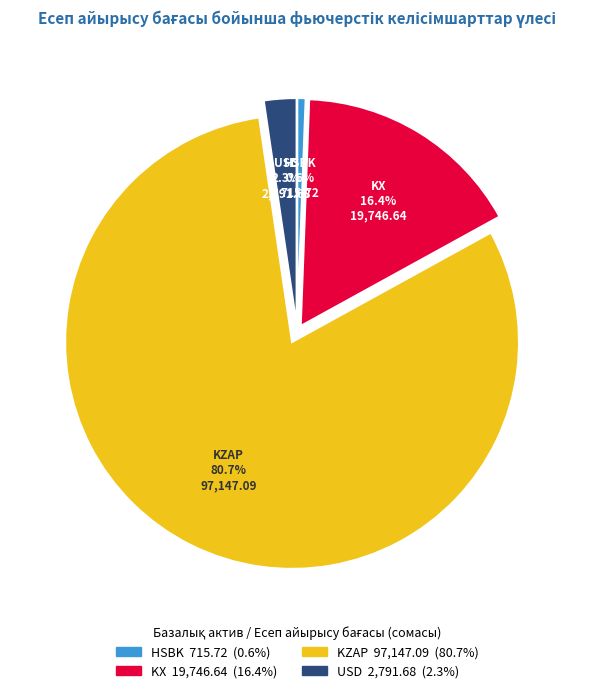

Does any single category account for the majority?

Yes